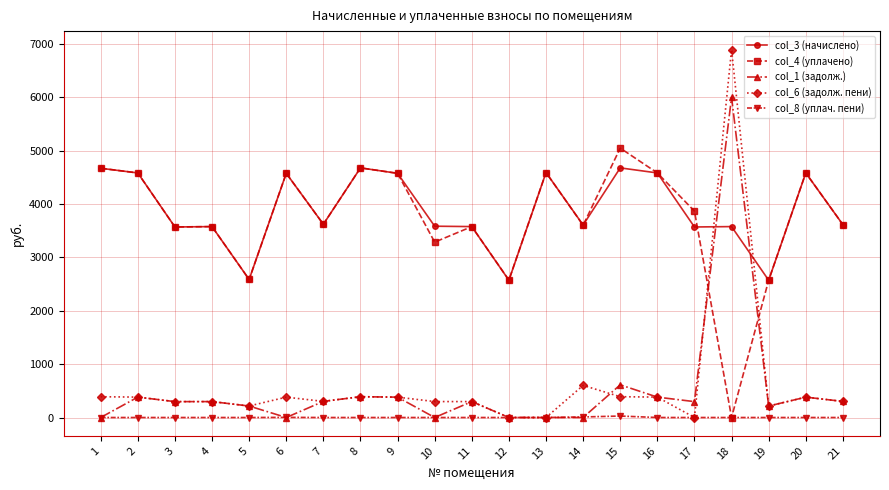

The value of col_1 (задолж.) at 3 is 297.4. True or false?

True